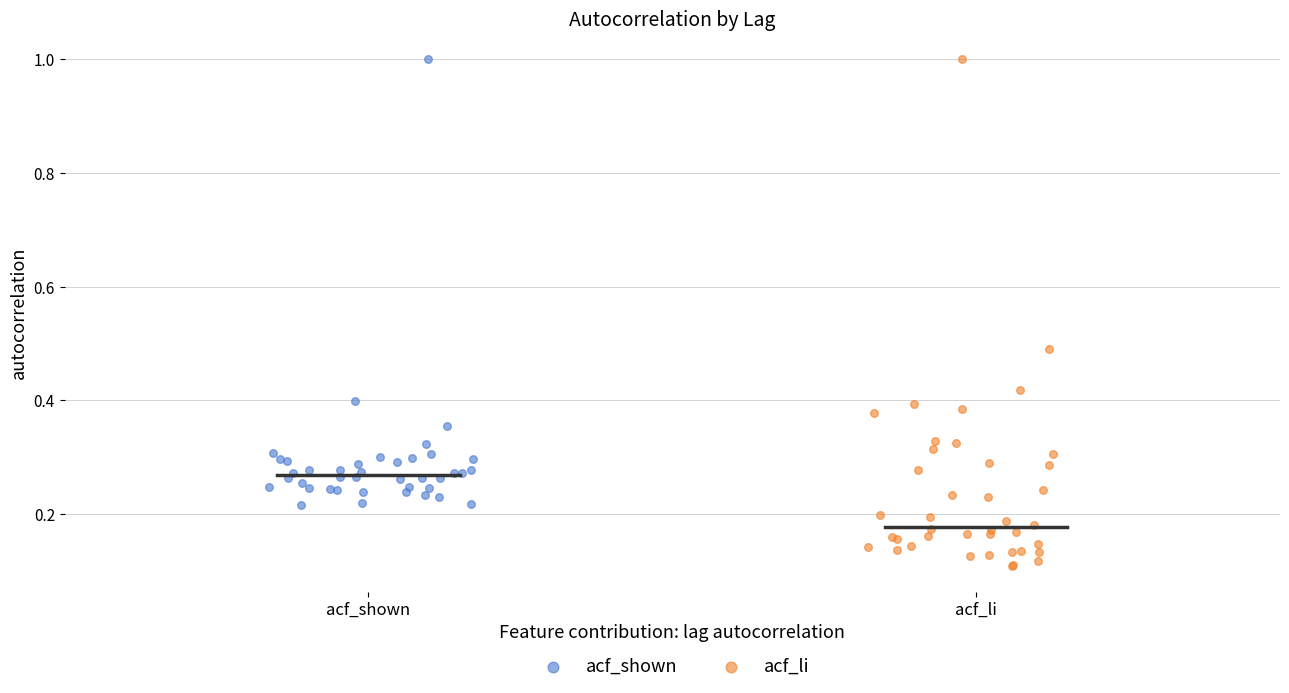

What are all the series names shown in the legend?

acf_shown, acf_li